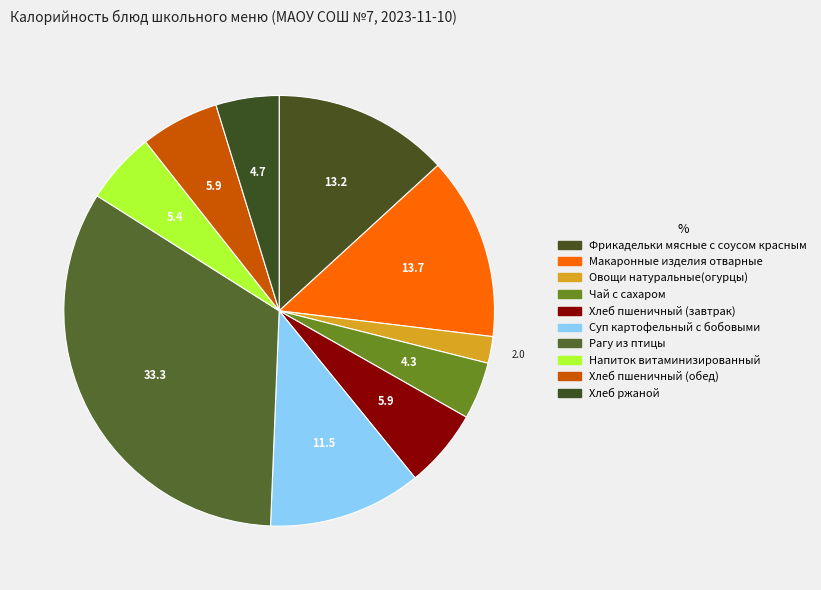

To the nearest percent, what portion does Хлеб пшеничный (обед) represent?

6%